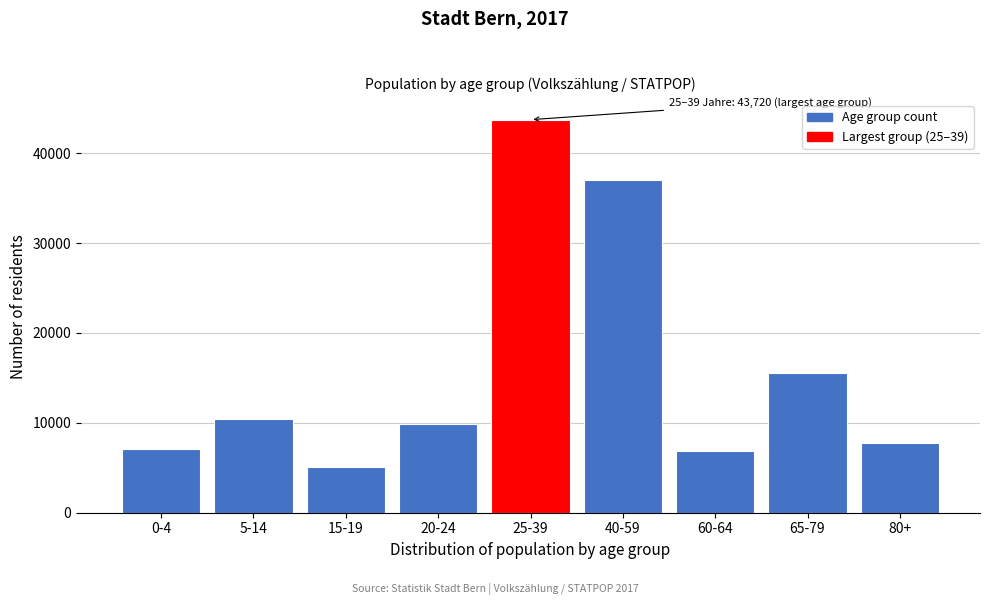

Reading left to right, list all the values displayed in this chart.

7119	10394	5062	9903	43720	37027	6856	15560	7747